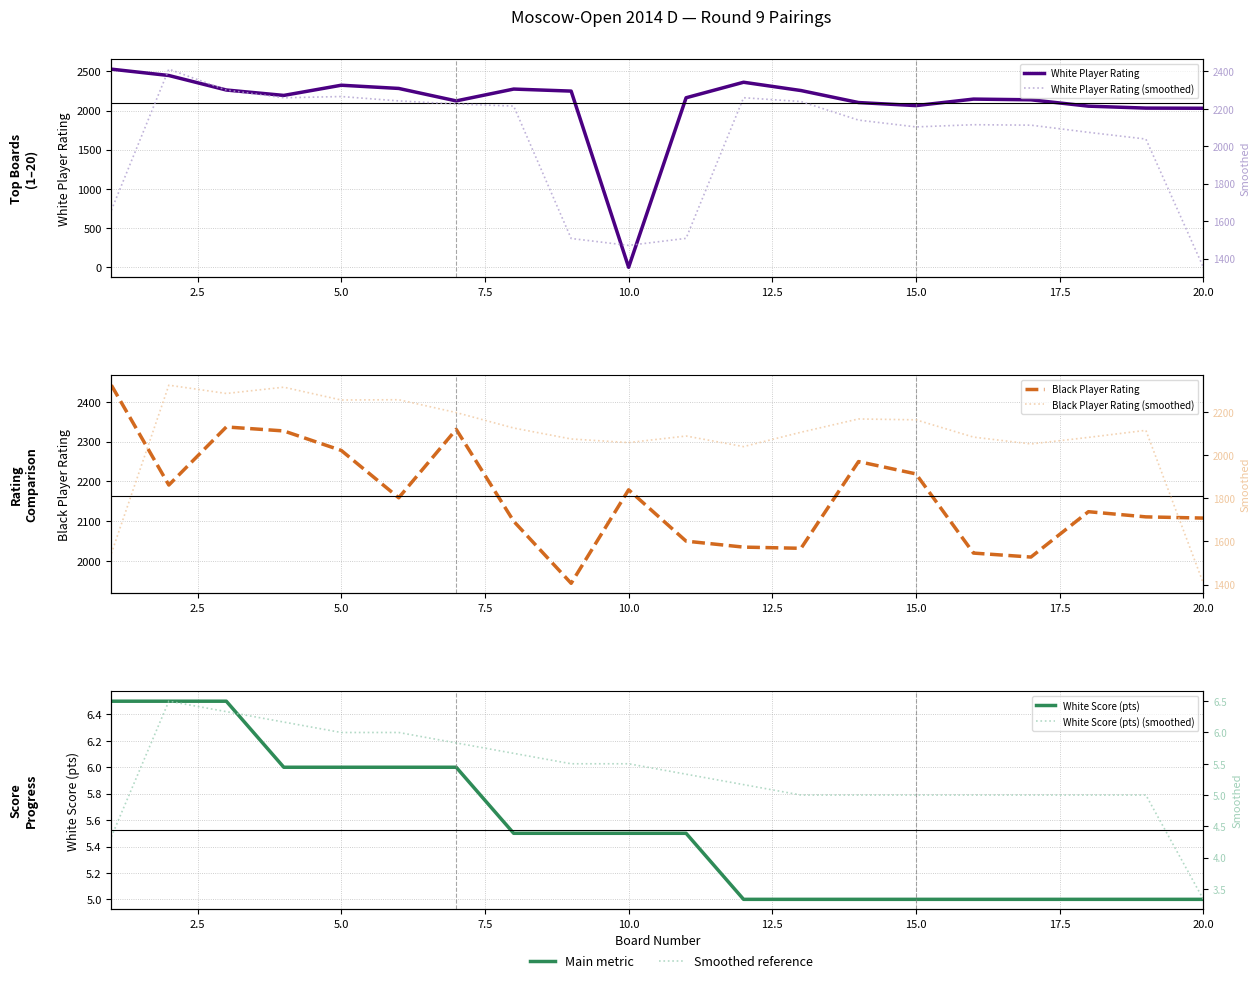

What is the difference between the maximum and minimum values in the White Score (pts) series?

1.5